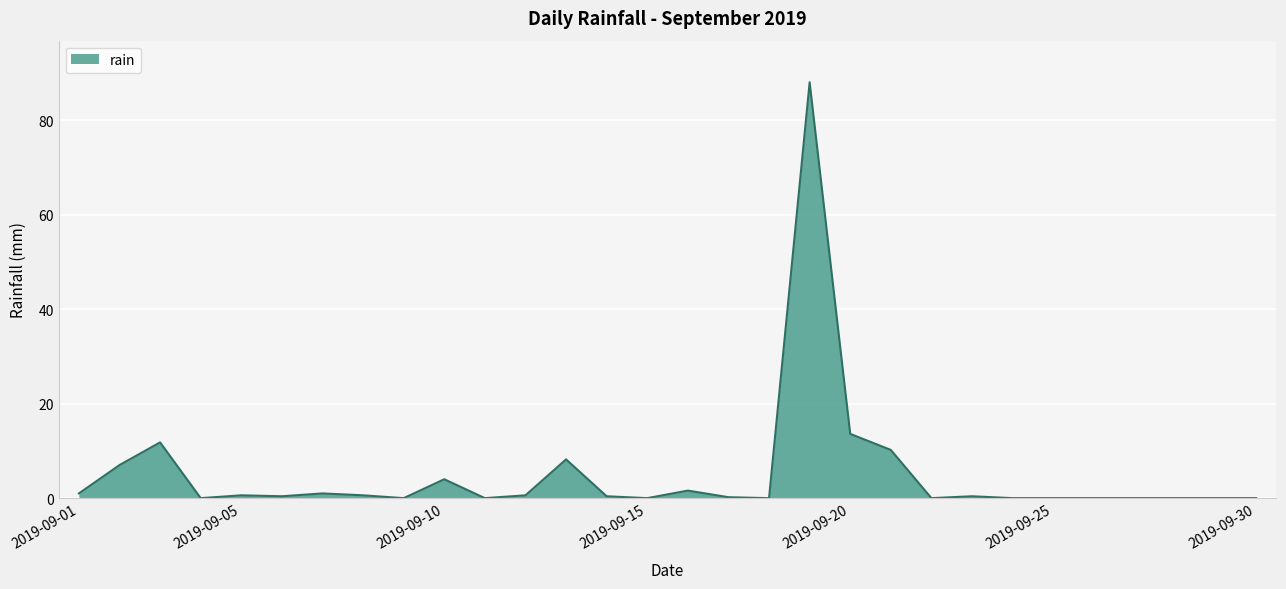

What is the difference between the maximum and second lowest values?

88.0